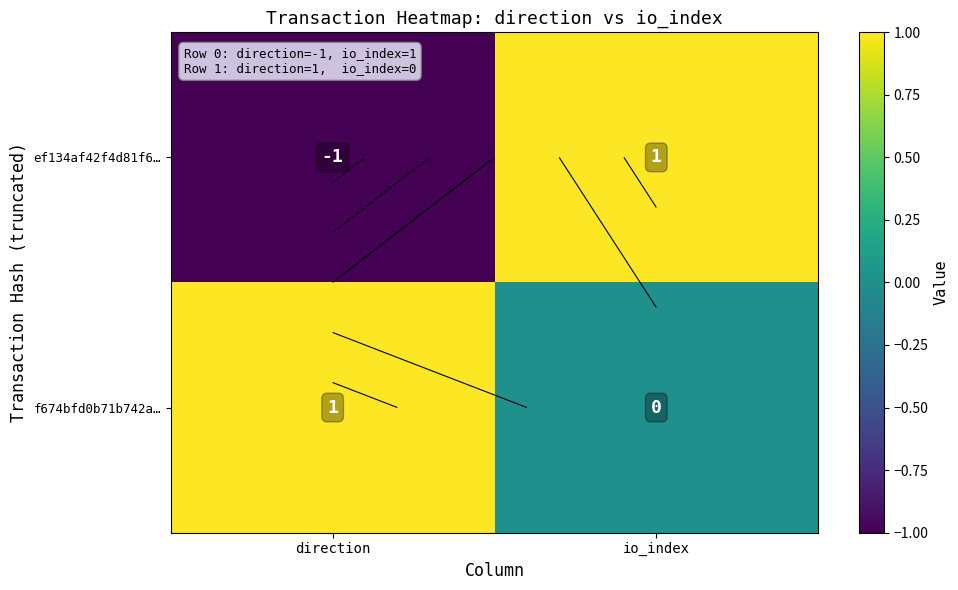

Which series has the widest spread of values?

ef134af42f4d81f6…